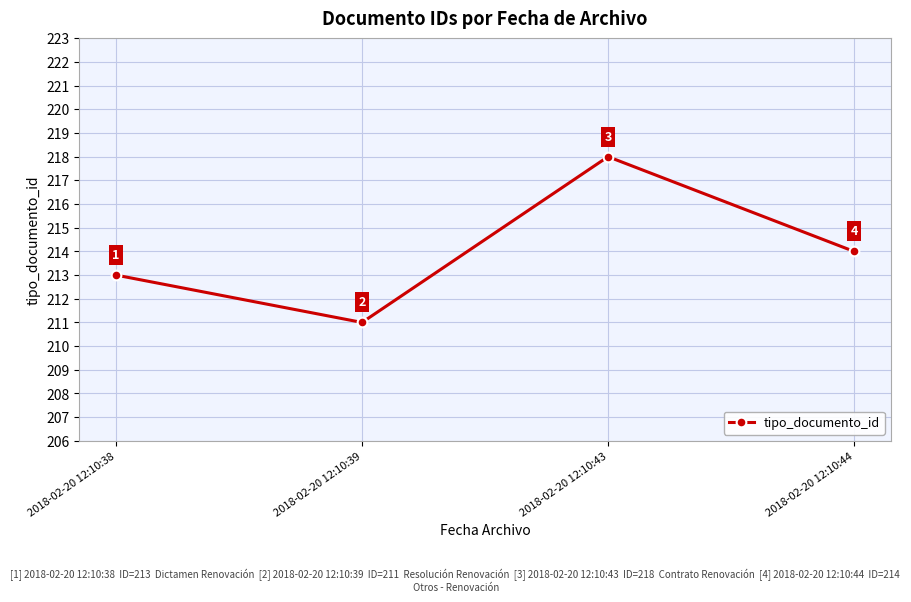

At which category does the chart reach its minimum across all series?

2018-02-20 12:10:39